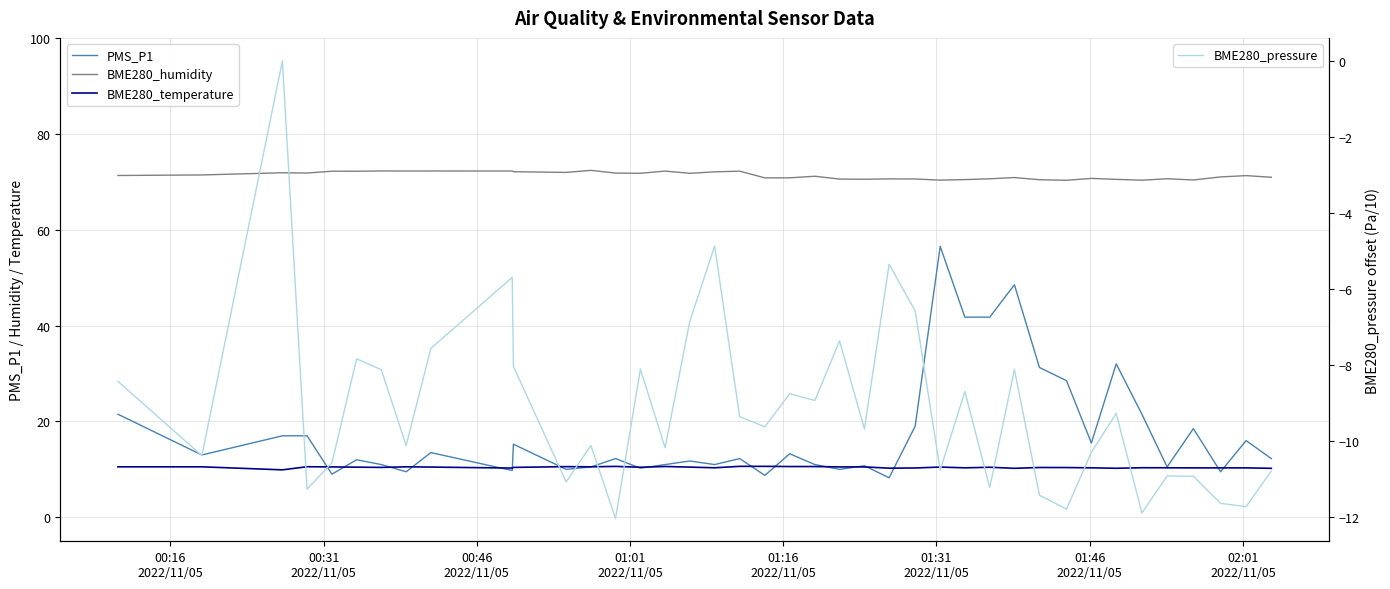

At how many categories does at least one series exceed 47?

40